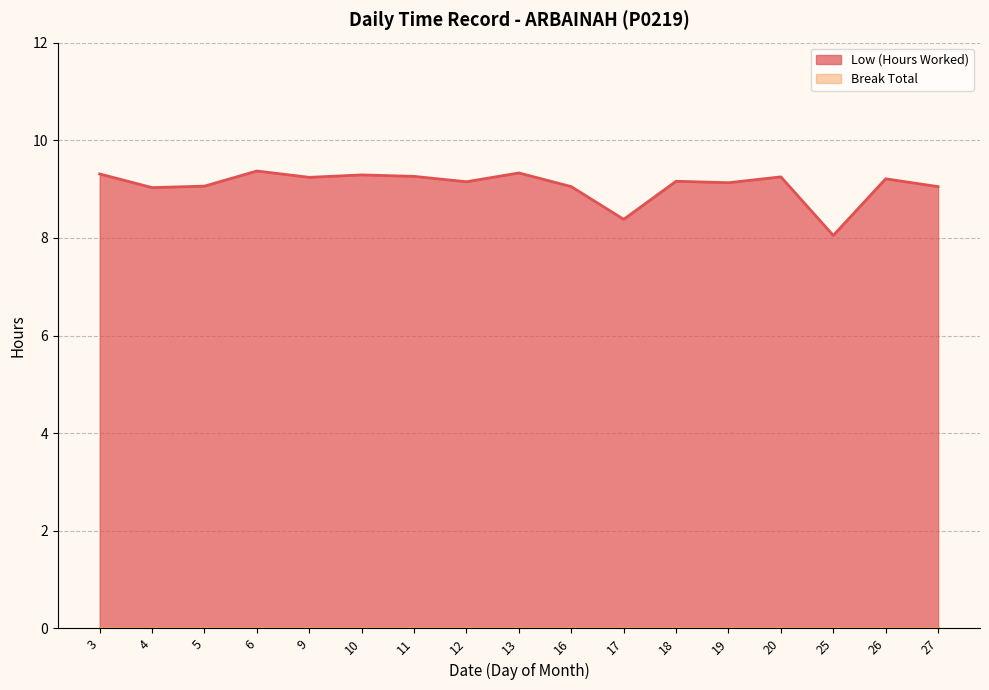

At which category does the chart reach its minimum across all series?

25